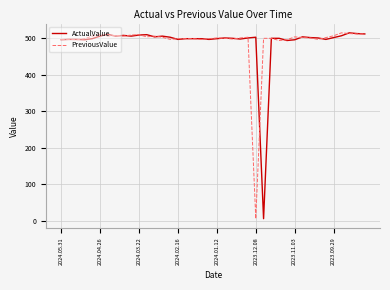

True or false: PreviousValue and ActualValue intersect in this chart.

True